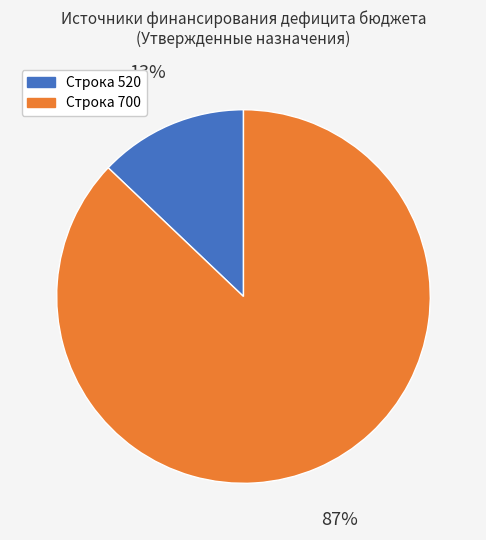

Count the number of slices in the pie.

2